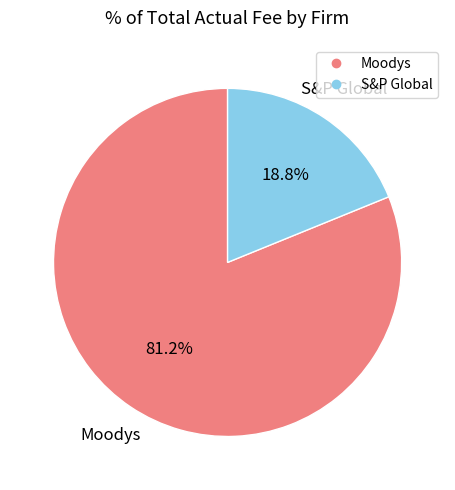

What is the smallest slice in the pie chart?

S&P Global